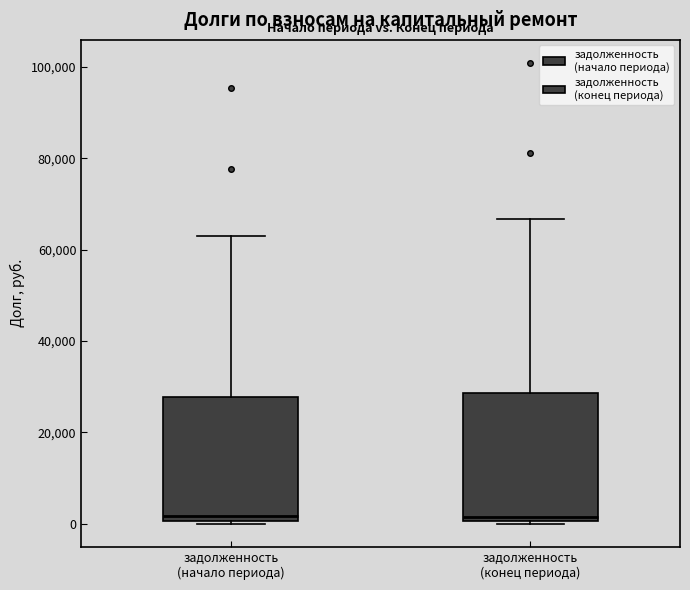

Where does the median line of the box for задолженность (начало периода) sit on the y-axis? The values are not printed on the chart, so give them approximately, as read against the axis.

2000